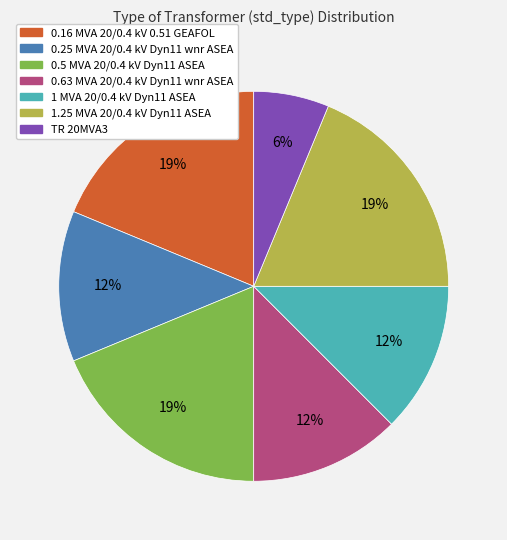

Approximately how many times larger is the value at 0.63 MVA 20/0.4 kV Dyn11 wnr ASEA compared to 1 MVA 20/0.4 kV Dyn11 ASEA?

1.0